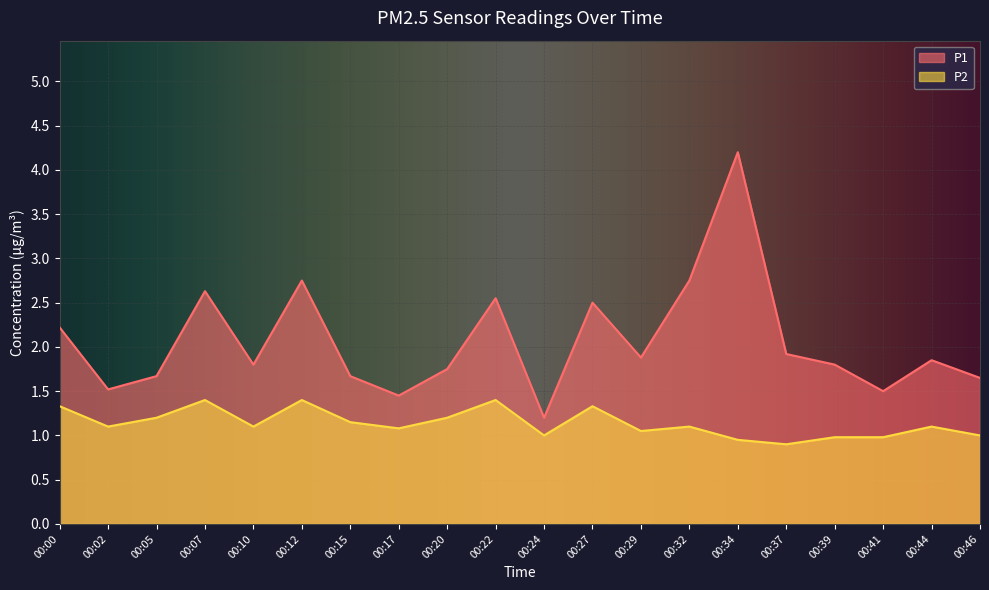

Reading left to right, what are all the values shown in this chart?

P1: 2.2	1.5	1.7	2.6	1.8	2.8	1.7	1.4	1.8	2.5	1.2	2.5	1.9	2.8	4.2	1.9	1.8	1.5	1.9	1.6
P2: 1.3	1.1	1.2	1.4	1.1	1.4	1.1	1.1	1.2	1.4	1.0	1.3	1.1	1.1	0.9	0.9	1.0	1.0	1.1	1.0